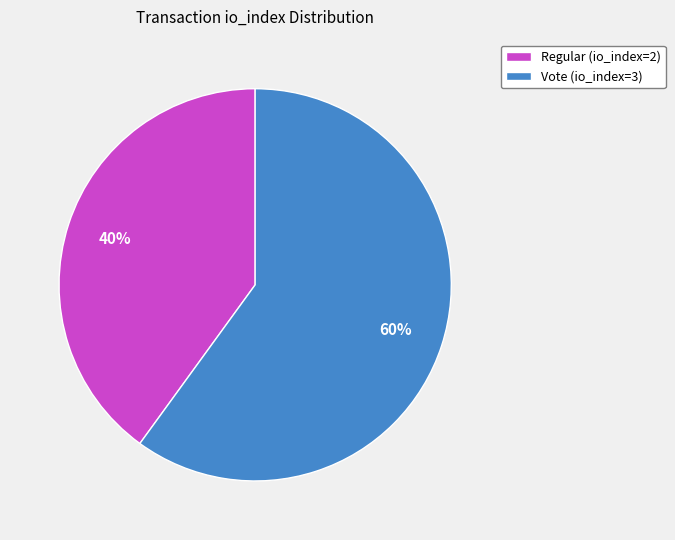

The Vote (io_index=3) slice represents 74% of the pie. True or false?

False